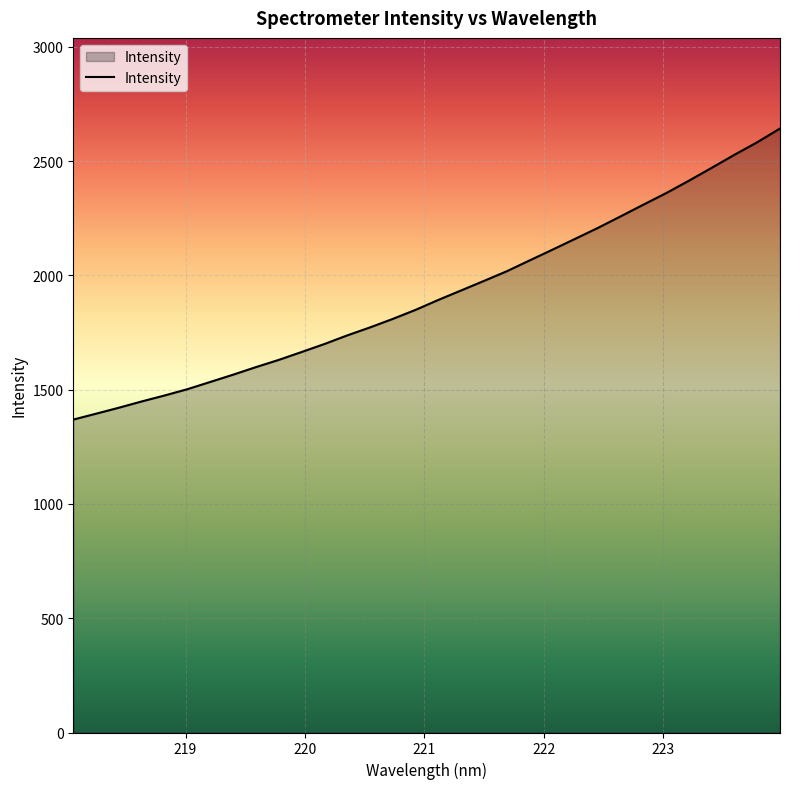

What is the difference between the maximum and minimum values?

1273.7